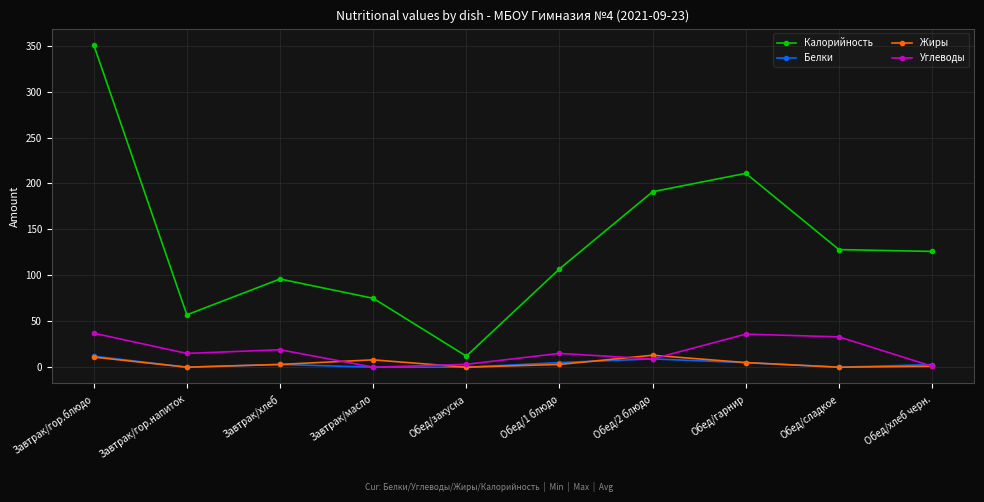

What is the label of the 7th point from the right?

Завтрак/масло